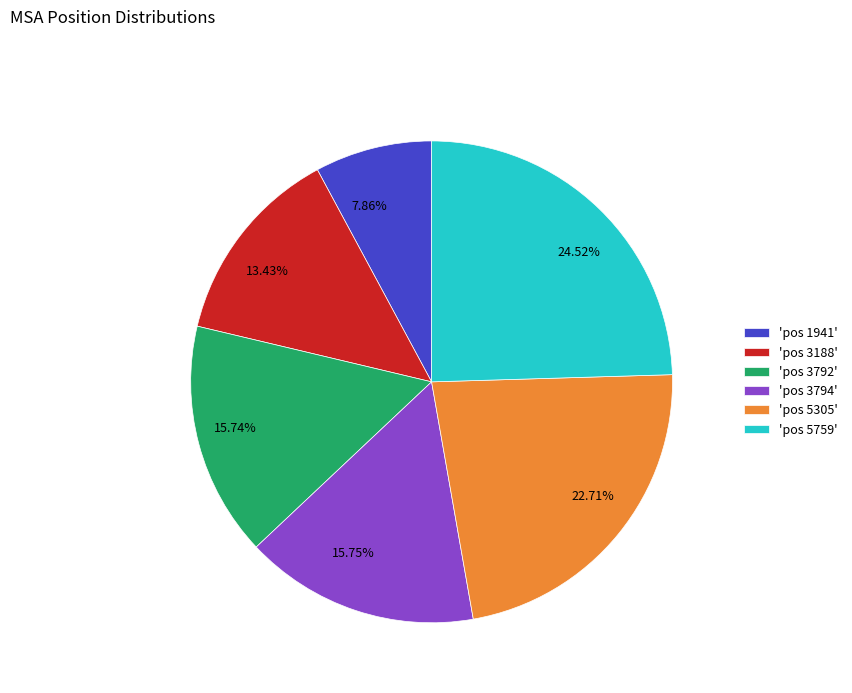

Does 15.74% represent more than half of the total?

No